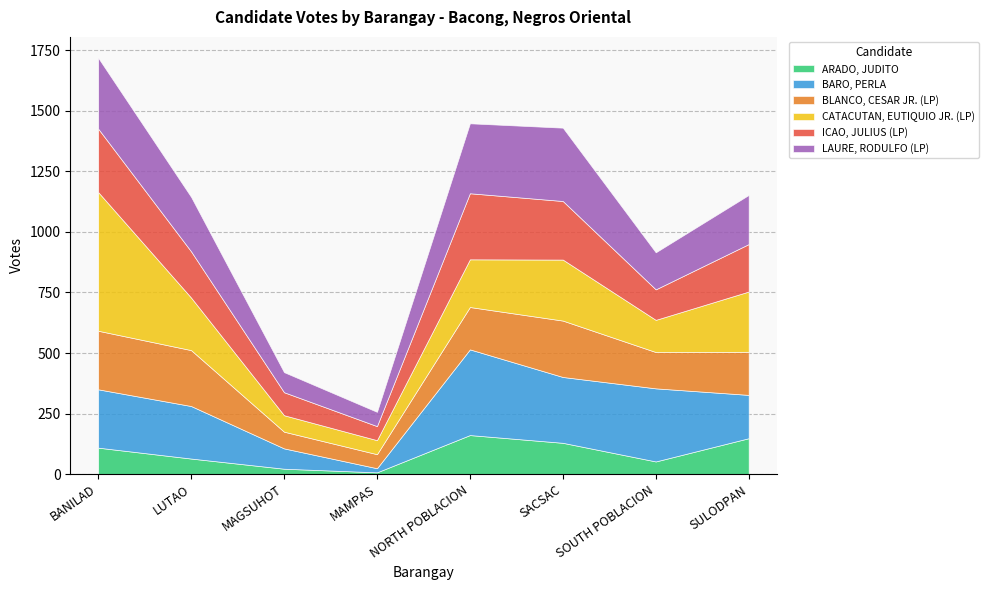

The LAURE, RODULFO (LP) series shows 293 at BANILAD. True or false?

True